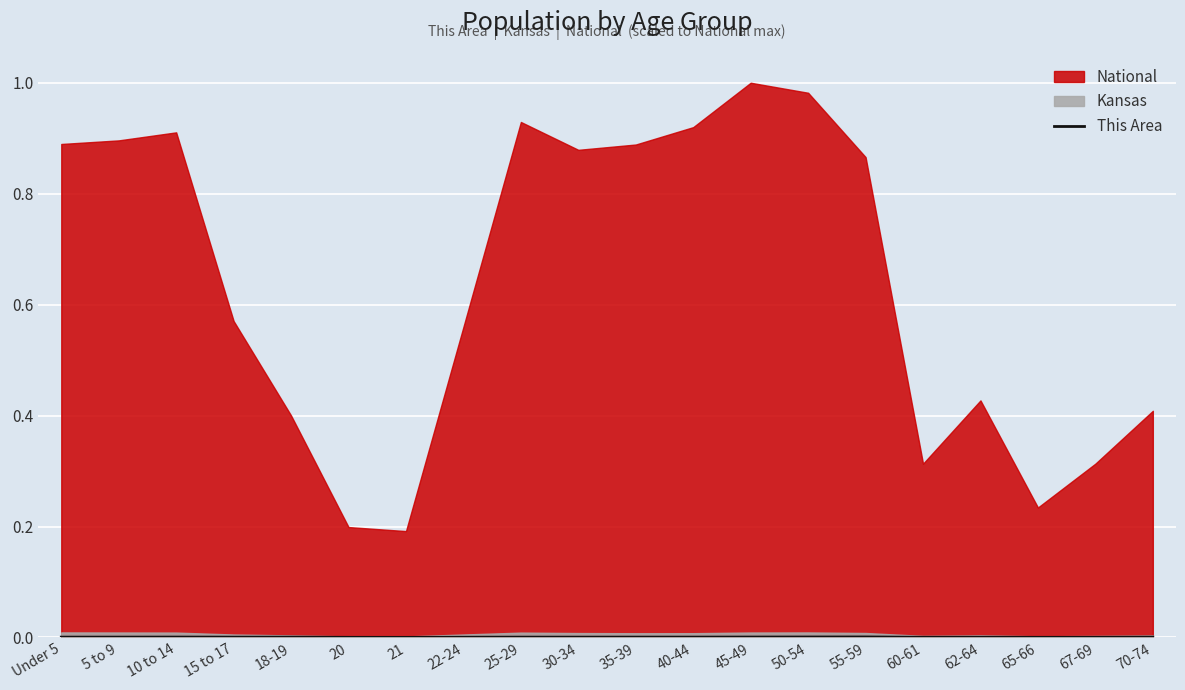

True or false: the data shows 0.0 at 22-24.

False